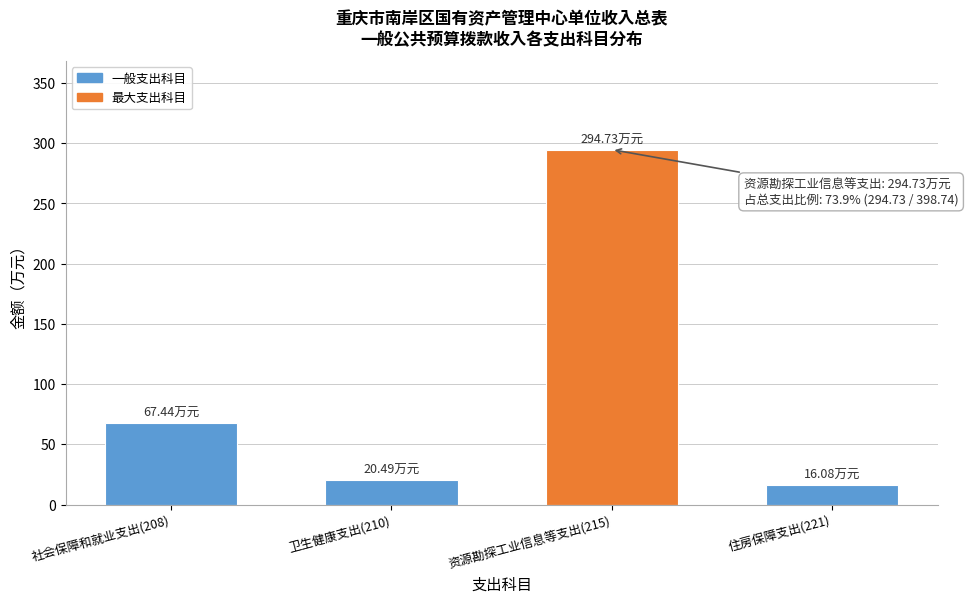

What is the sum of all values?

398.7